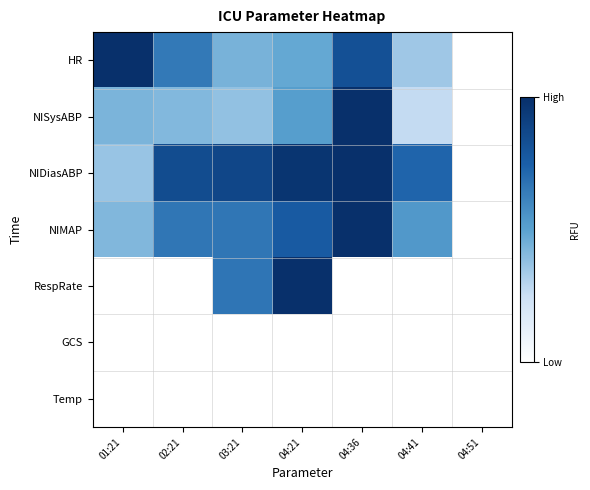

What is the total value across all series at 02:21?

2.6